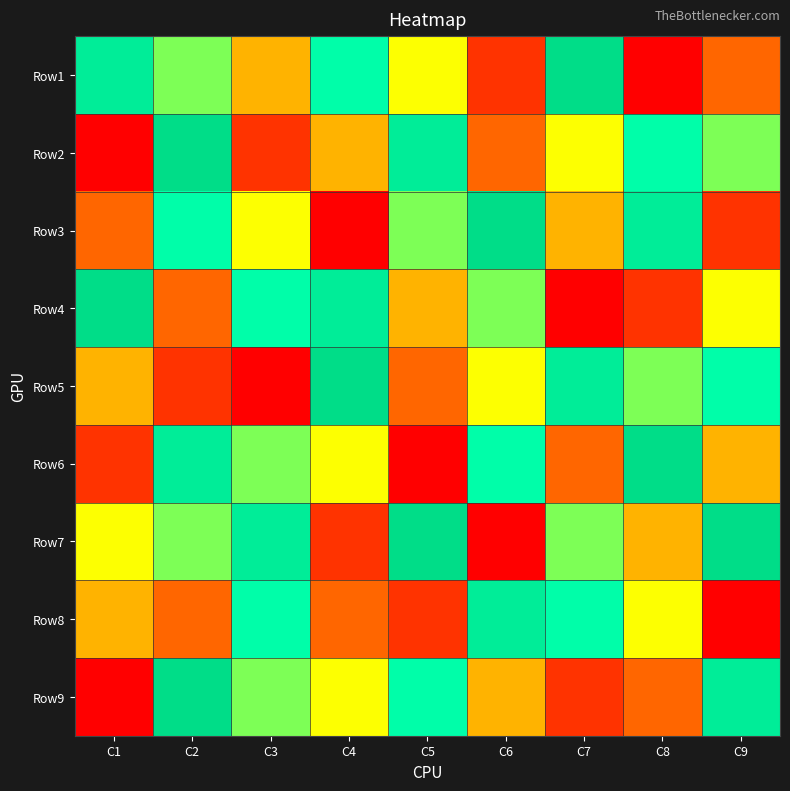

What is the total value across all series at C1?

37